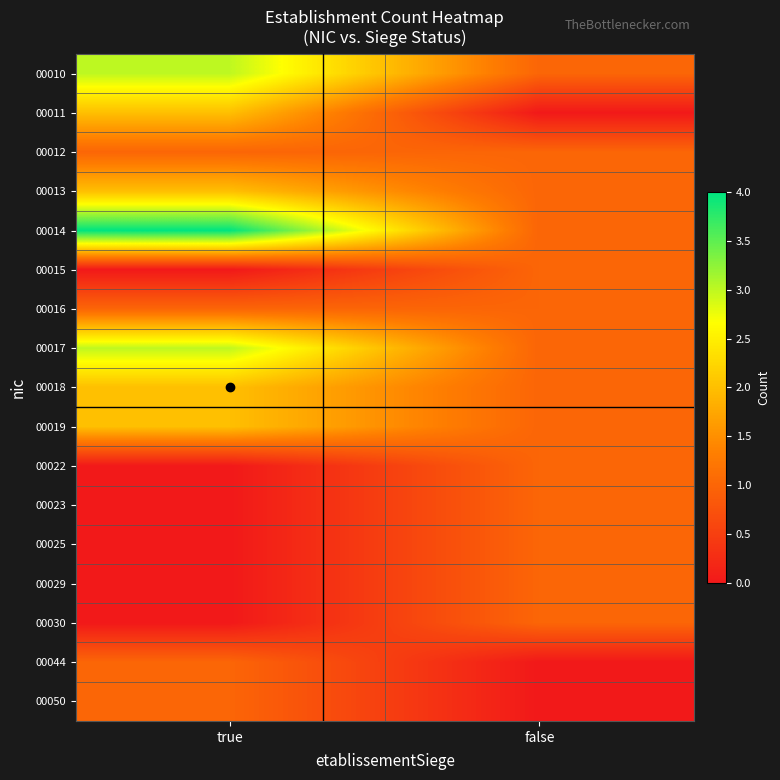

Which has a higher value, true or false?

true